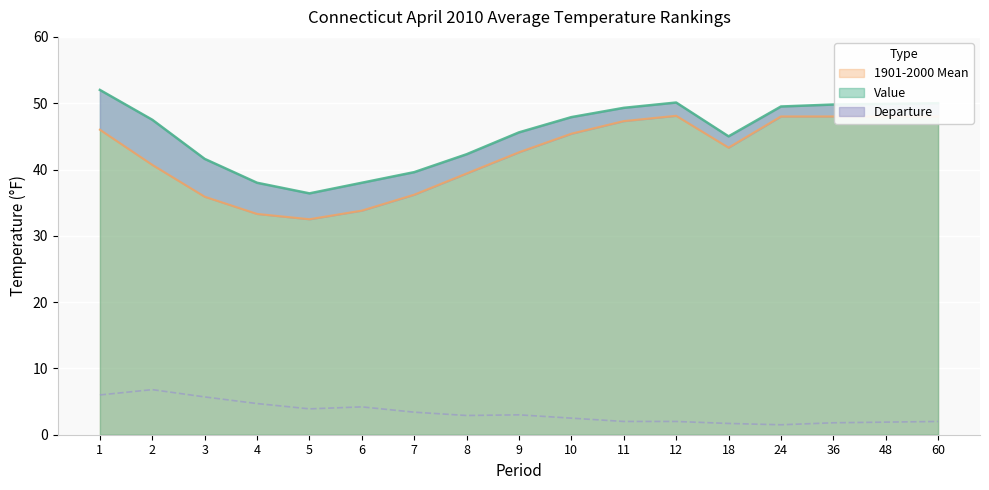

At which category is the sum across all series the highest?

1